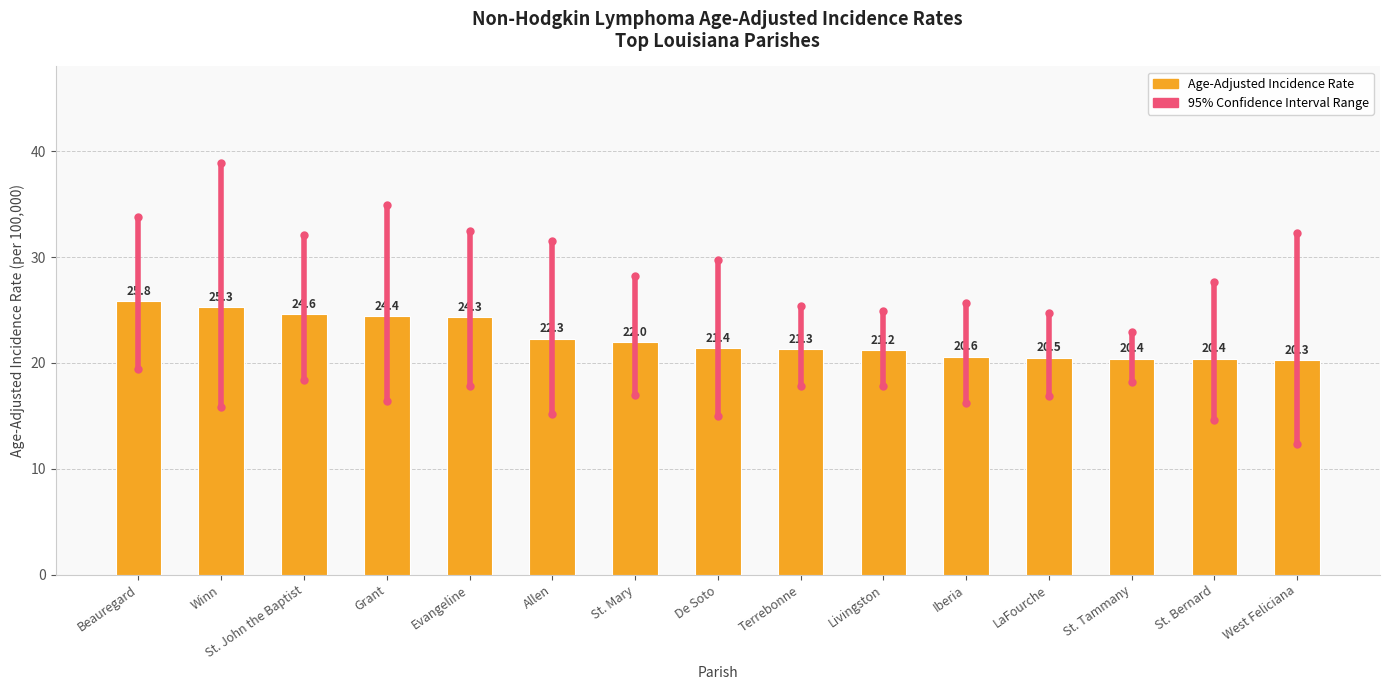

What is the label of the 15th bar from the right?

Beauregard